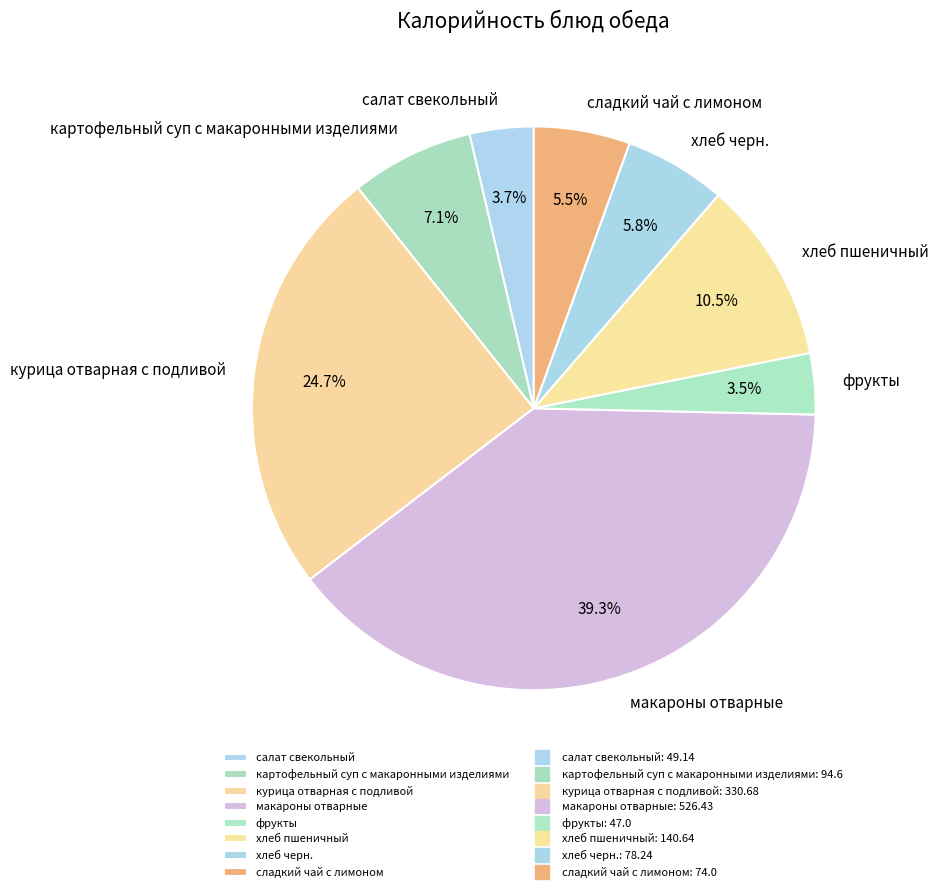

To the nearest percent, what percentage of the pie is макароны отварные?

39%